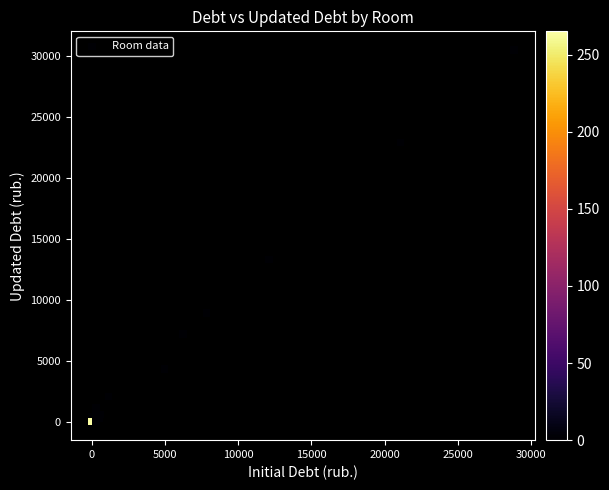

What Y value in the scatter plot is closest to 15252?

13317.0